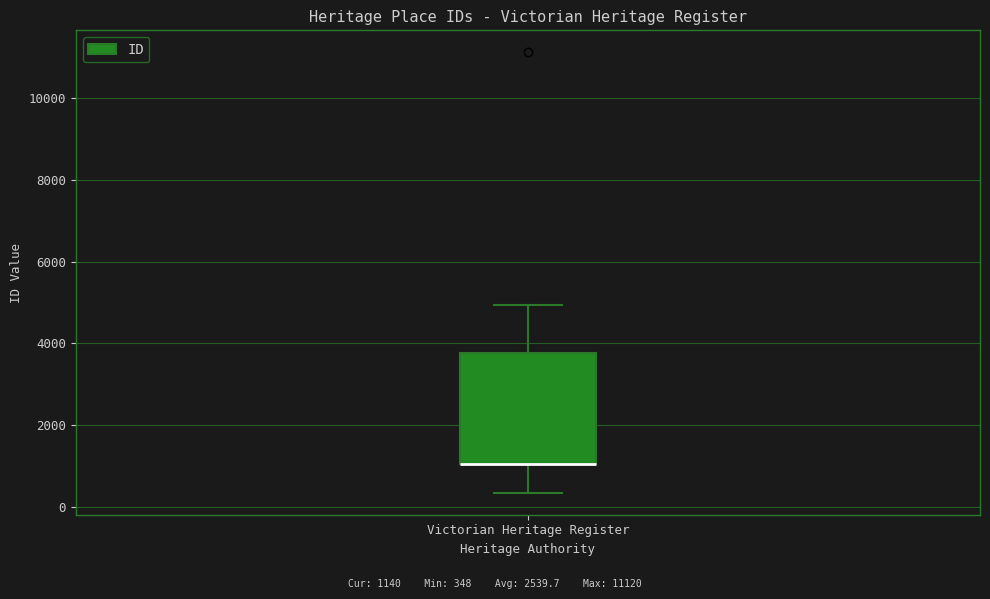

Read this box plot against the y-axis: the position of the median line, the range covered by the box, and the ends of both whiskers. The values are not printed on the chart, so give them approximately, as read against the axis.

median 1000 (drawn on the box's lower edge), box 1000 to 3800, whiskers 400 to 5000